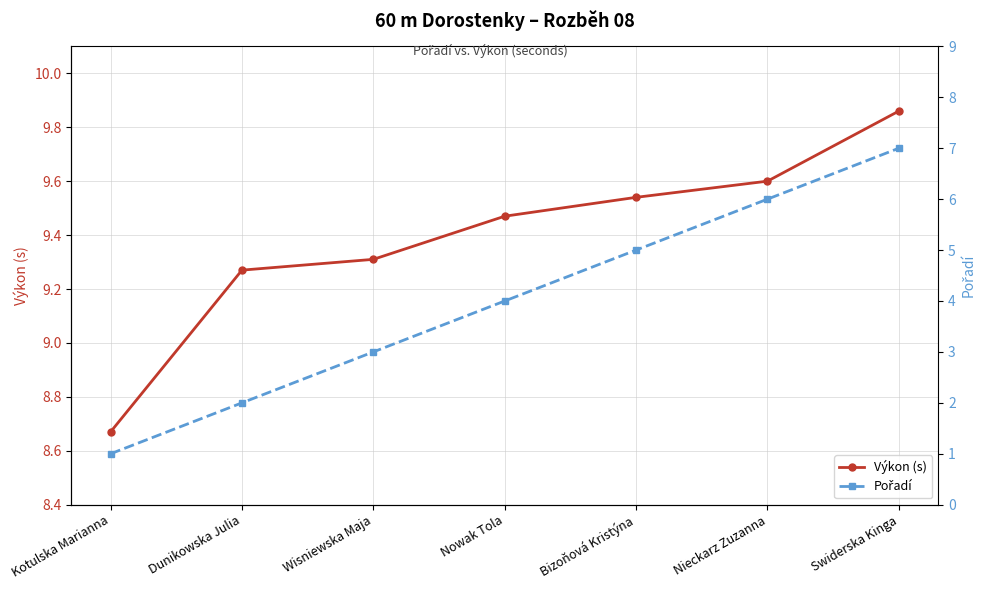

Which series has the largest total across all categories?

Výkon (s)